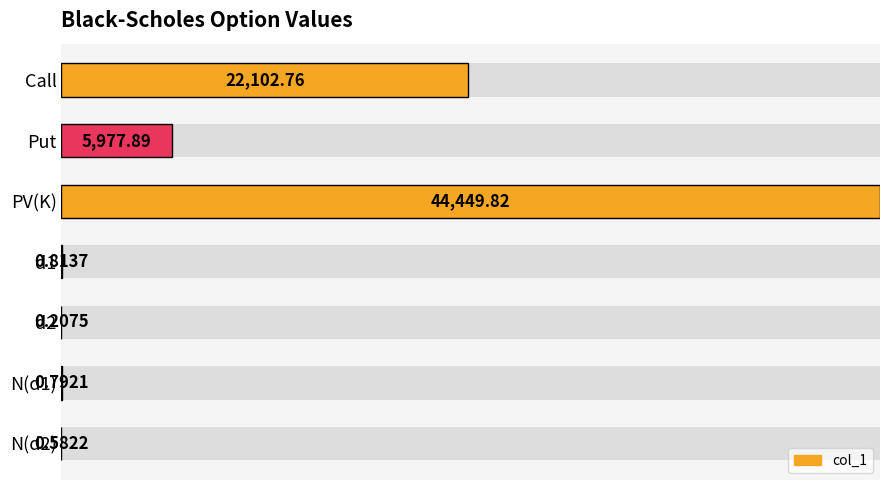

Is it true that the value at PV(K) is 1.7?

False